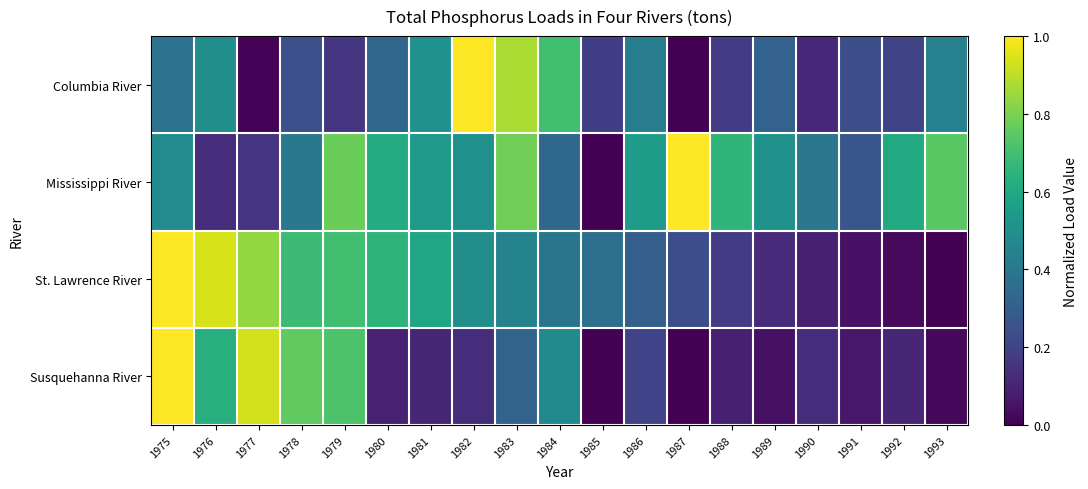

Which series has the largest total across all categories?

Mississippi River